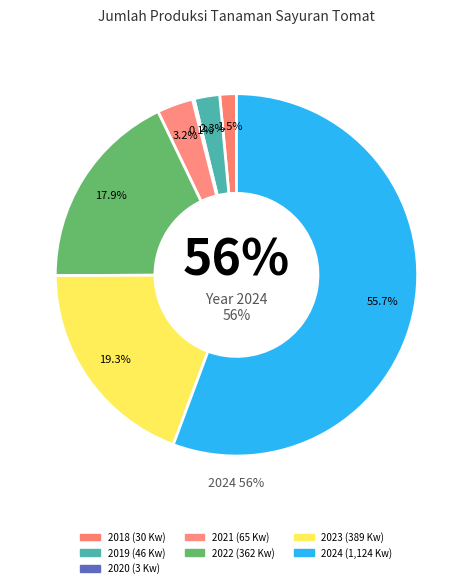

What percentage is NOT represented by 2021?

96.8%